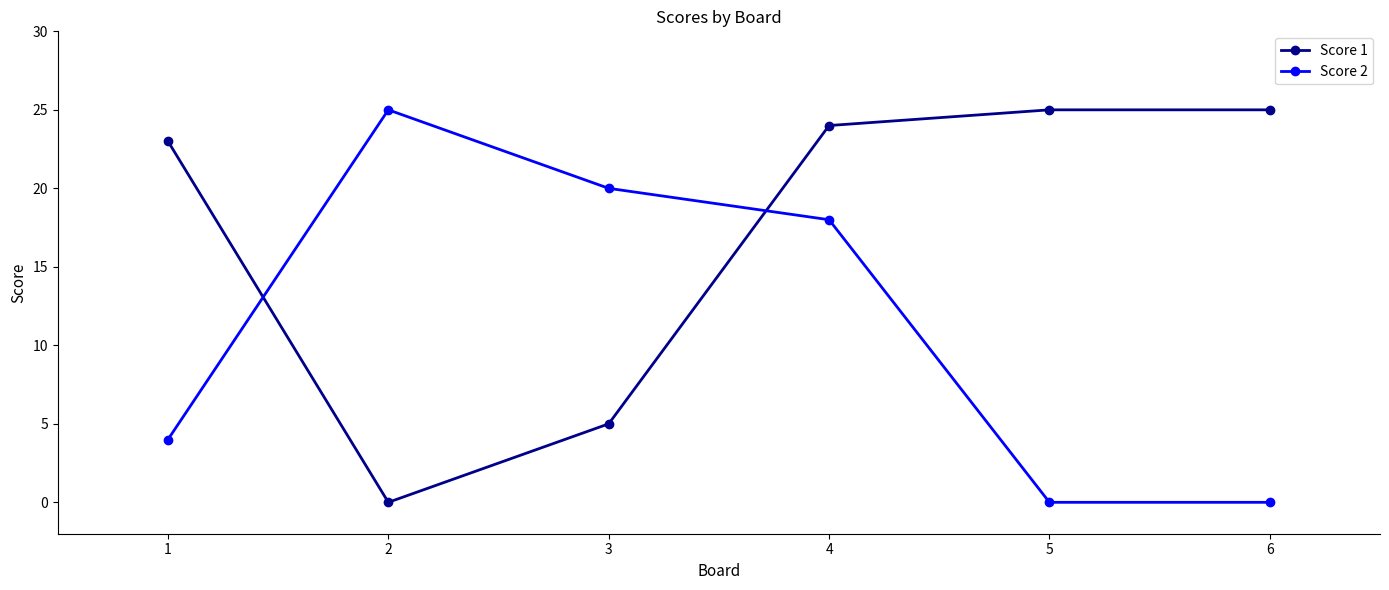

Is the value of Score 2 at 3 greater than the value of Score 1 at 6?

No